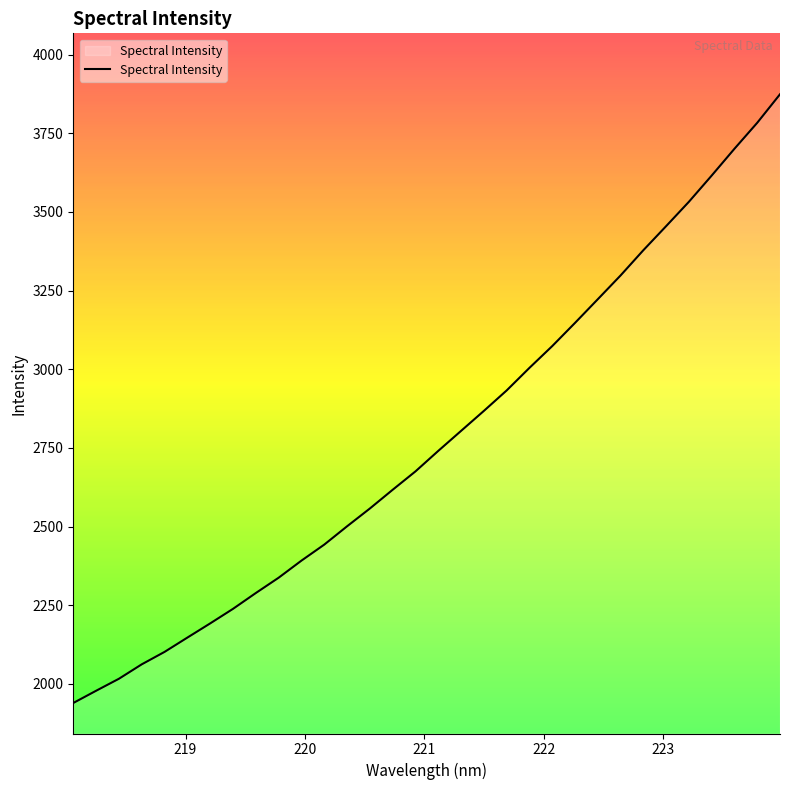

What is the difference between the maximum and minimum values?

1934.8